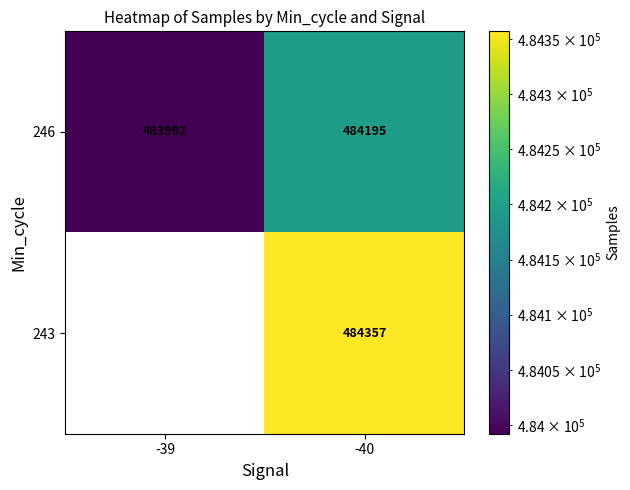

Which label corresponds to the smallest value in the chart?

-39